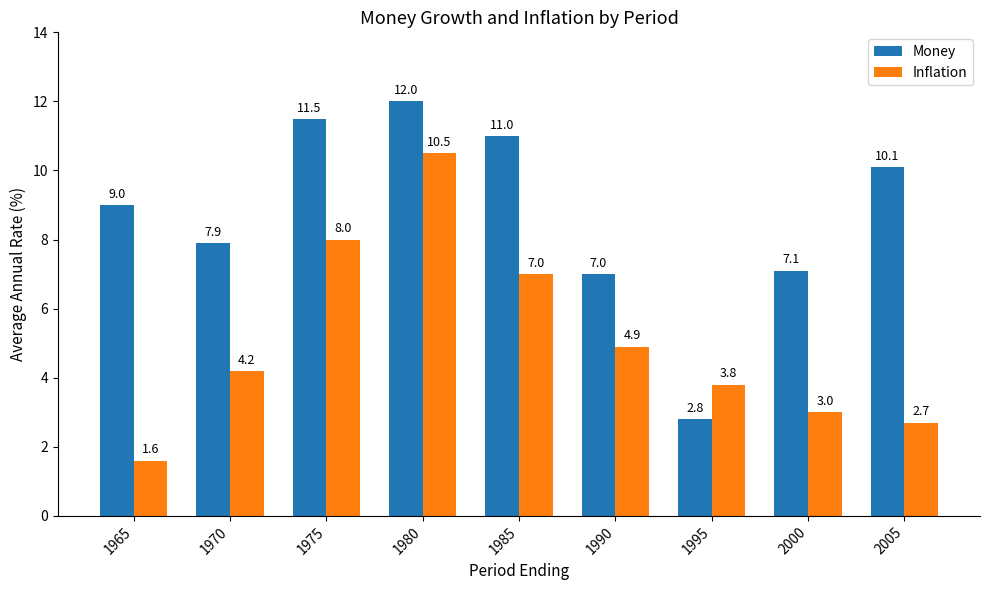

Reading left to right, what are all the values shown in this chart?

Money: 1965=9.0	1970=7.9	1975=11.5	1980=12.0	1985=11.0	1990=7.0	1995=2.8	2000=7.1	2005=10.1
Inflation: 1965=1.6	1970=4.2	1975=8.0	1980=10.5	1985=7.0	1990=4.9	1995=3.8	2000=3.0	2005=2.7